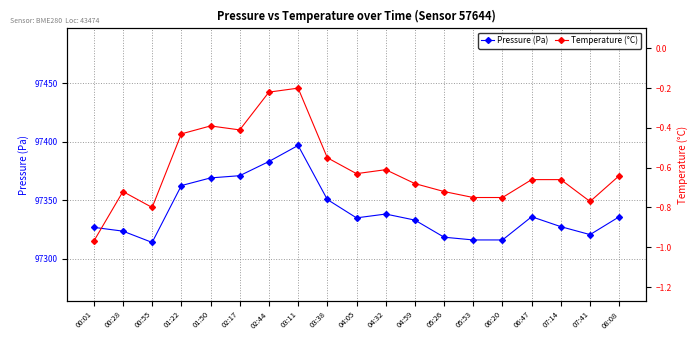

What is the average value of the Pressure (Pa) series?

97340.9